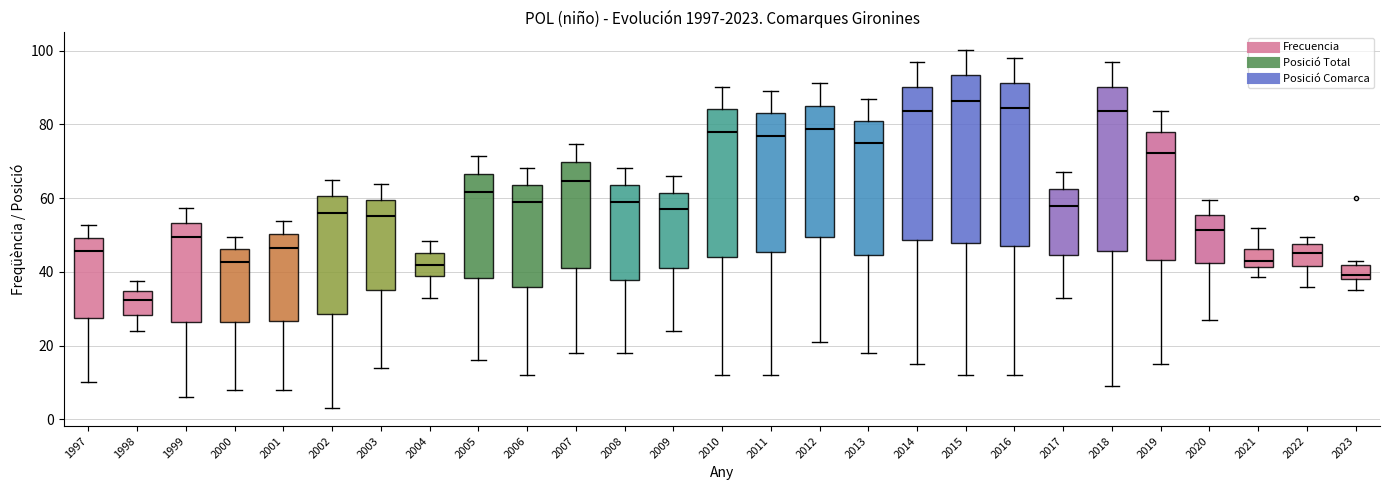

Reading left to right, read every box against the y-axis: the position of its median line, the range the box covers, and the ends of its whiskers. The values are not printed on the chart, so give them approximately, as read against the axis.

1997: median 46, box 28 to 50, whiskers 10 to 52
1998: median 32, box 28 to 34, whiskers 24 to 38
1999: median 50, box 26 to 54, whiskers 6 to 58
2000: median 42, box 26 to 46, whiskers 8 to 50
2001: median 46, box 26 to 50, whiskers 8 to 54
2002: median 56, box 28 to 60, whiskers 4 to 64
2003: median 56, box 36 to 60, whiskers 14 to 64
2004: median 42, box 38 to 46, whiskers 34 to 48
2005: median 62, box 38 to 66, whiskers 16 to 72
2006: median 58, box 36 to 64, whiskers 12 to 68
2007: median 64, box 42 to 70, whiskers 18 to 74
2008: median 58, box 38 to 64, whiskers 18 to 68
2009: median 58, box 42 to 62, whiskers 24 to 66
2010: median 78, box 44 to 84, whiskers 12 to 90
2011: median 76, box 46 to 84, whiskers 12 to 90
2012: median 78, box 50 to 86, whiskers 22 to 92
2013: median 76, box 44 to 80, whiskers 18 to 86
2014: median 84, box 48 to 90, whiskers 16 to 96
2015: median 86, box 48 to 94, whiskers 12 to 100
2016: median 84, box 48 to 92, whiskers 12 to 98
2017: median 58, box 44 to 62, whiskers 34 to 68
2018: median 84, box 46 to 90, whiskers 10 to 96
2019: median 72, box 44 to 78, whiskers 16 to 84
2020: median 52, box 42 to 56, whiskers 28 to 60
2021: median 44, box 42 to 46, whiskers 38 to 52
2022: median 46, box 42 to 48, whiskers 36 to 50
2023: median 40, box 38 to 42, whiskers 36 to 42 (just above the box's upper edge)